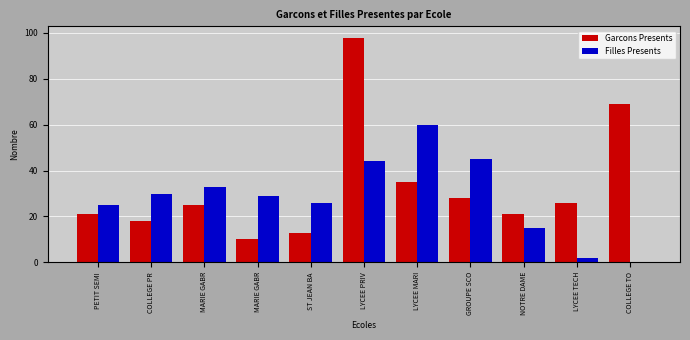

How many categories are shown in the chart?

11